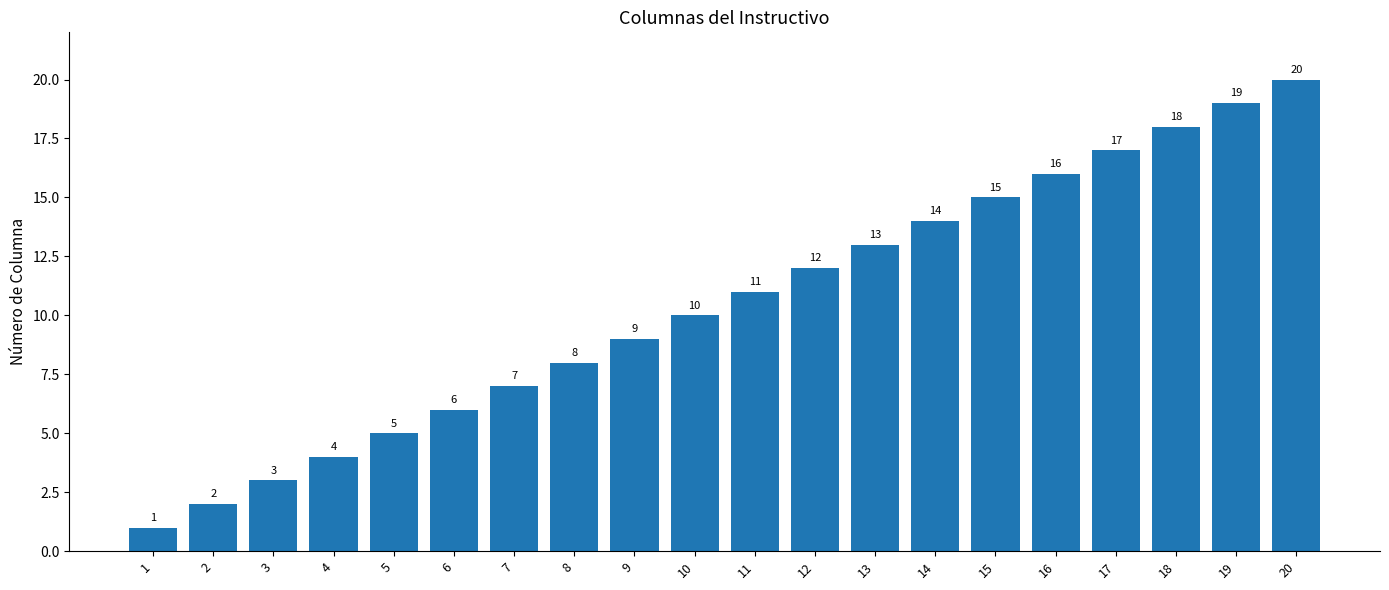

What is the sum of the values at 10 and 4?

14